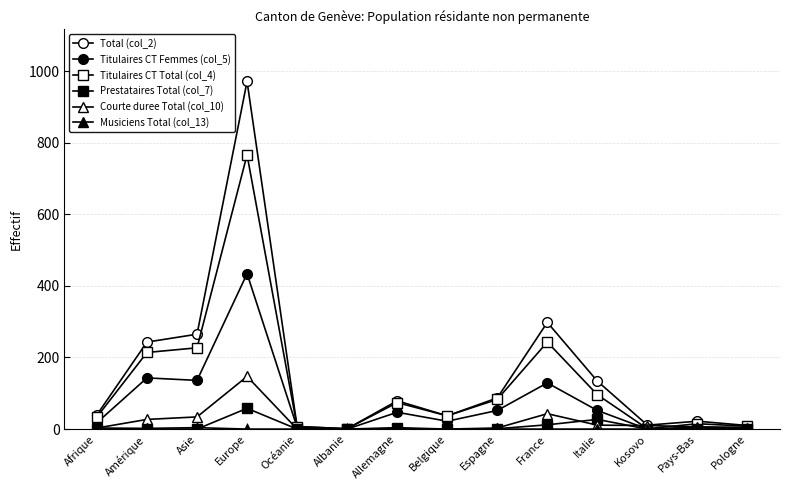

How many data points in Titulaires CT Total (col_4) are less than 74?

7